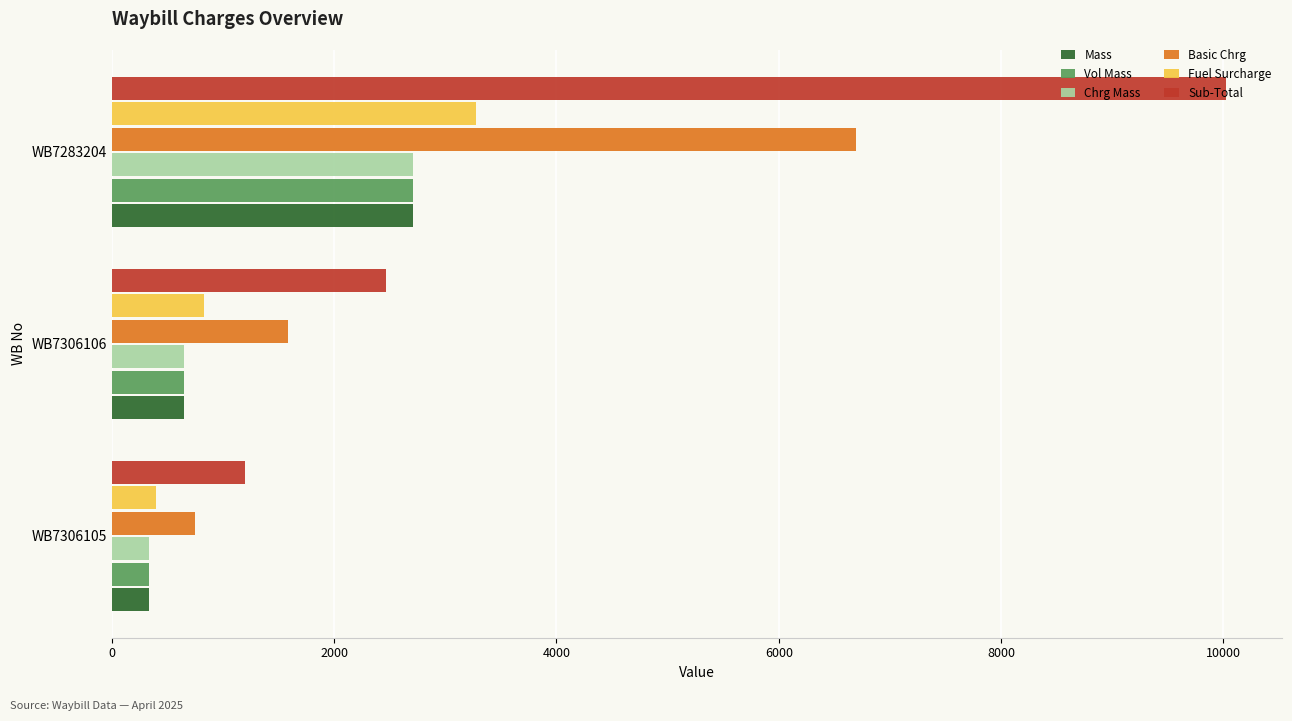

What is the difference between the maximum and minimum values in the Chrg Mass series?

2371.0